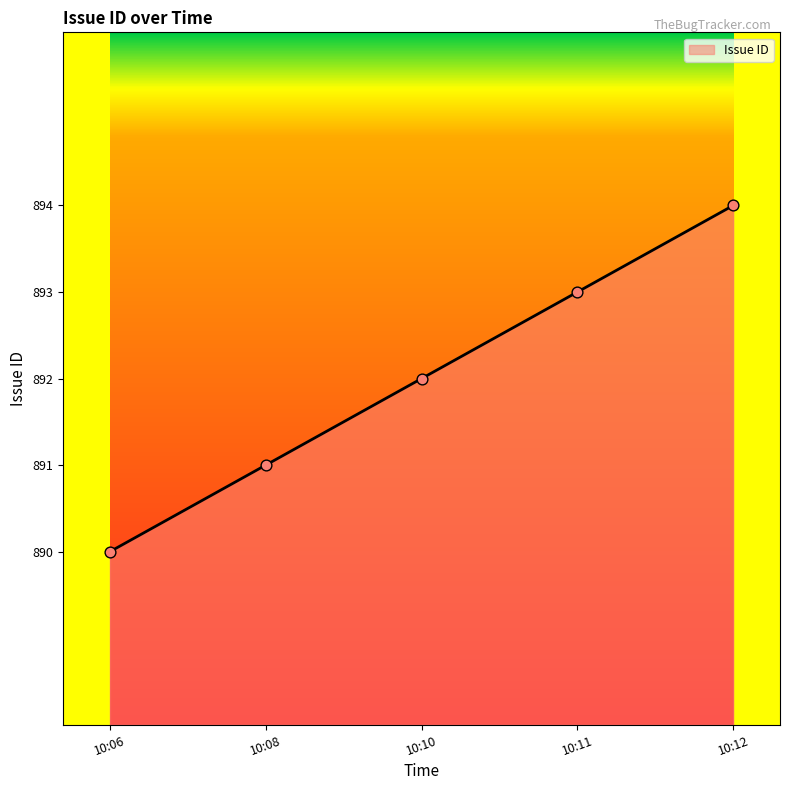

Which has a higher value, 10:11 or 10:10?

10:11